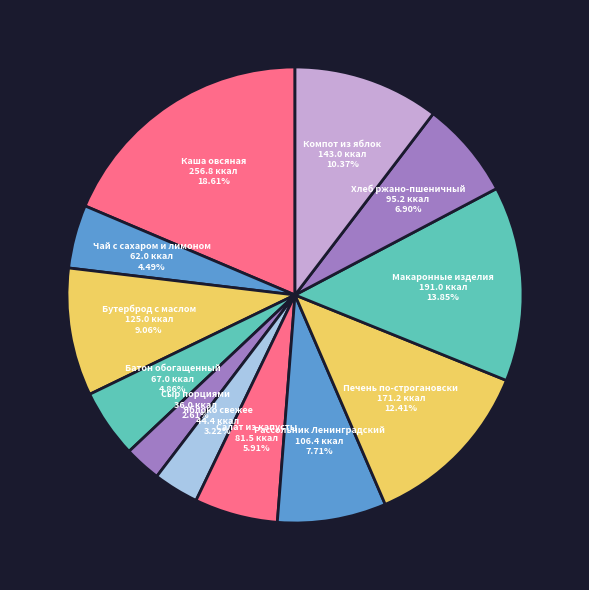

Count the number of slices in the pie.

12